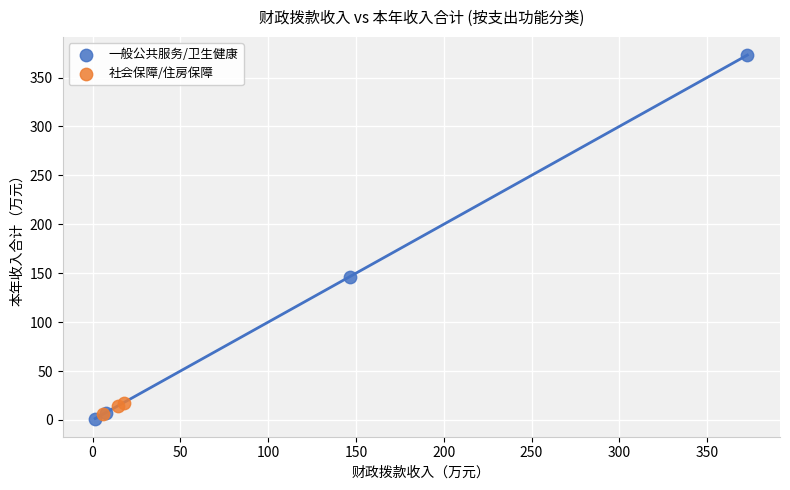

Which series contains the lowest Y value?

一般公共服务/卫生健康